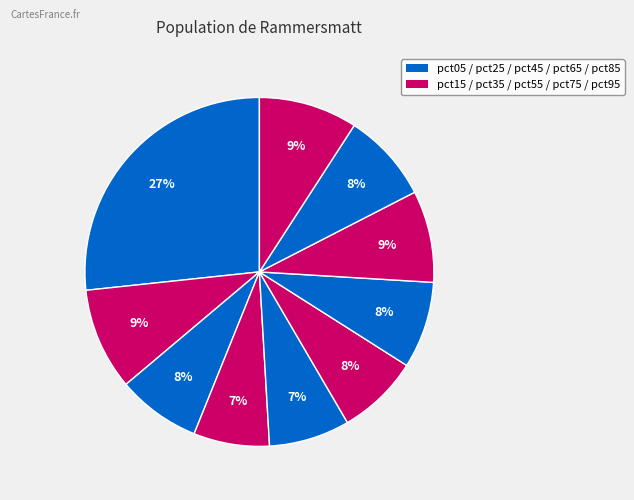

How many slices are in this pie chart?

10